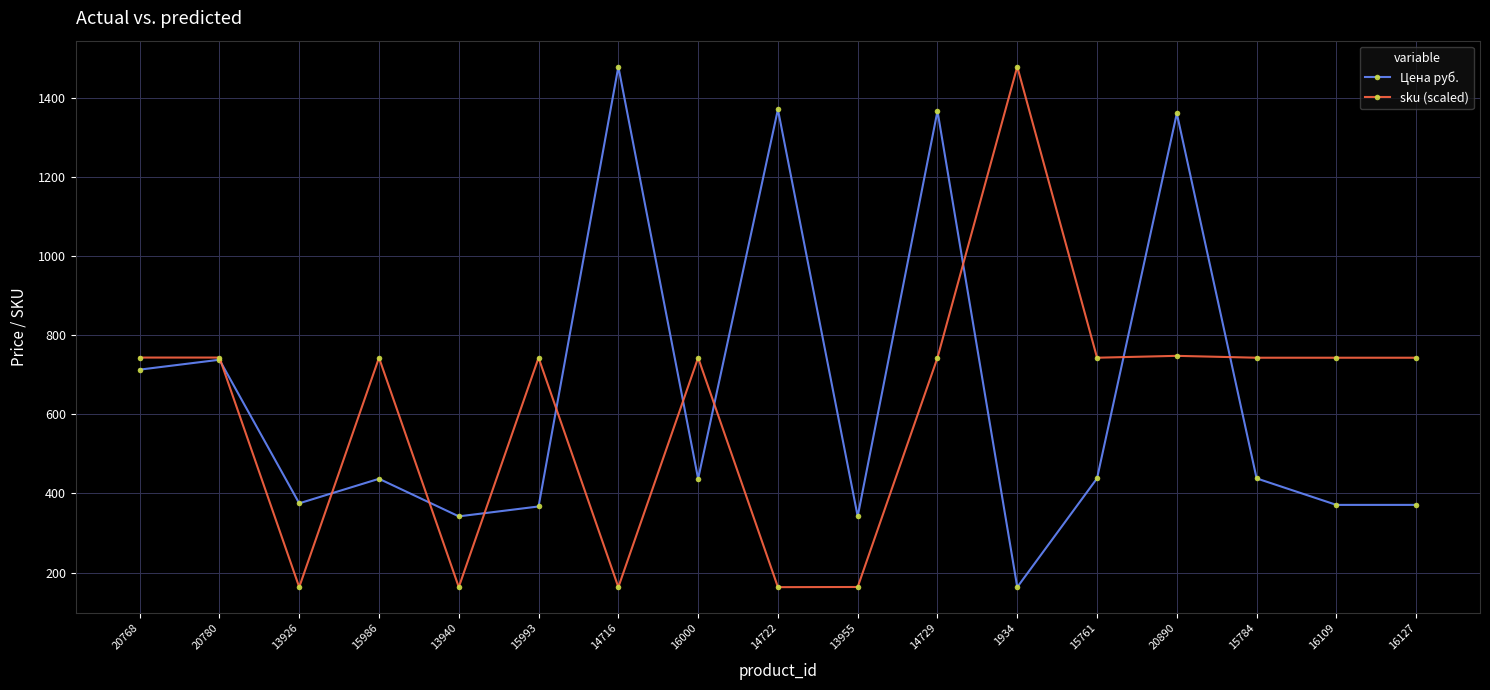

Is it true that sku (scaled) equals 743.1 at 16127?

True